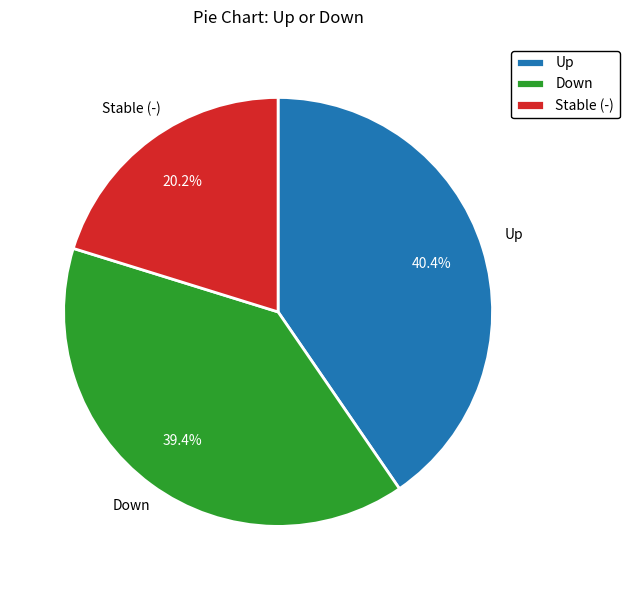

What percentage do Stable (-) and Up together represent?

60.6%